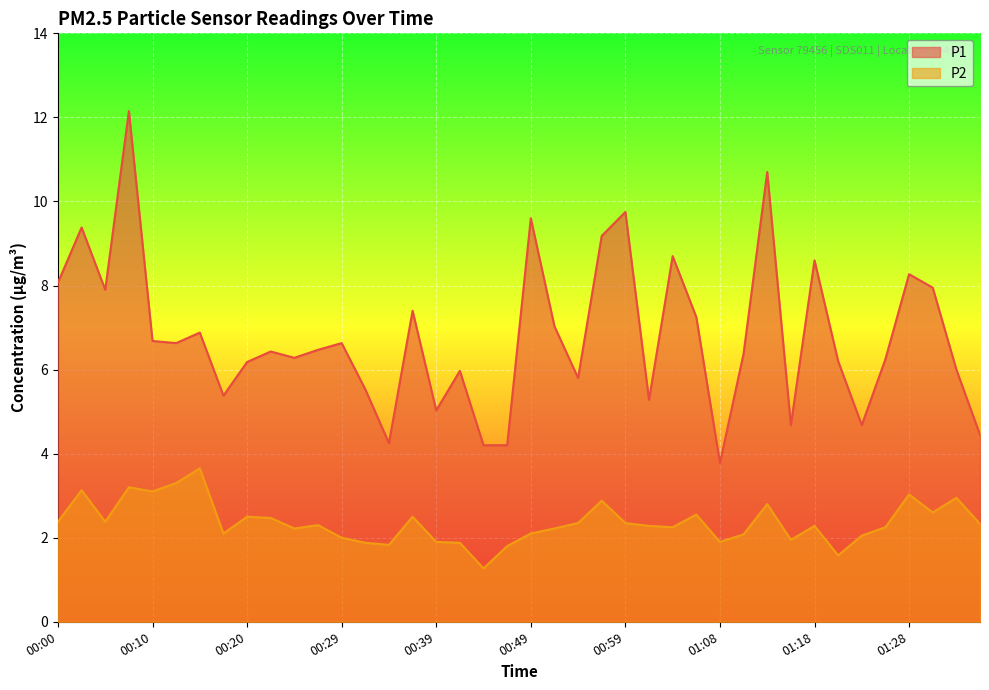

What is the average value of the P2 series?

2.4